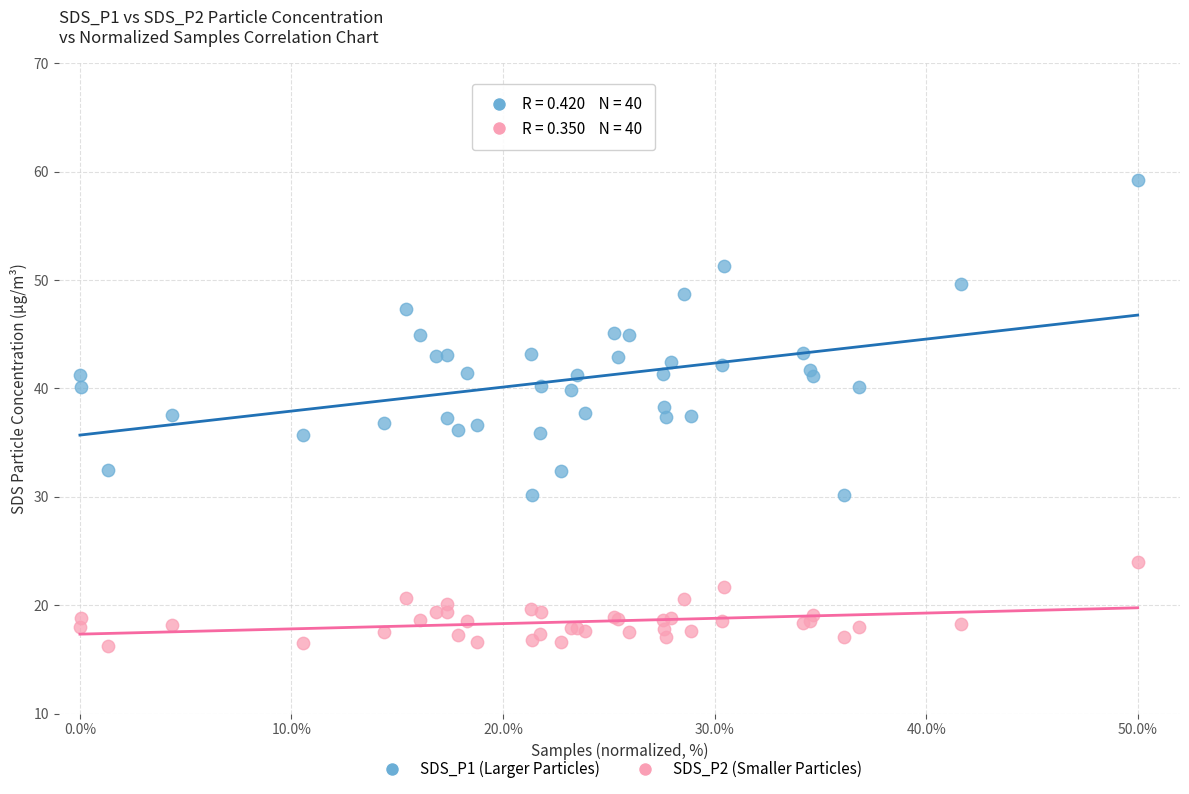

What are all the series names shown in the legend?

SDS_P1 (Larger Particles), SDS_P2 (Smaller Particles)